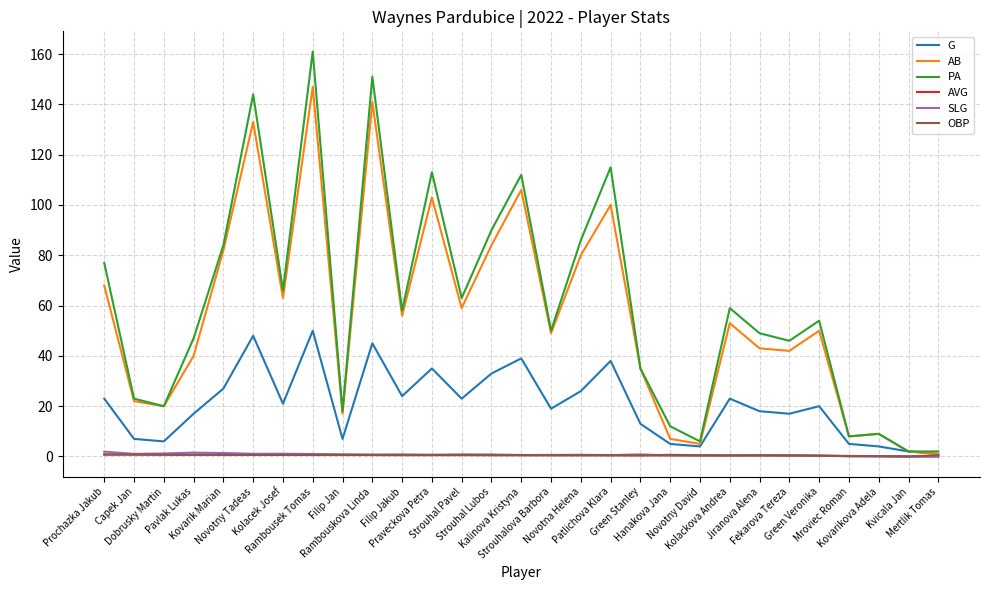

Which series has the widest spread of values?

PA